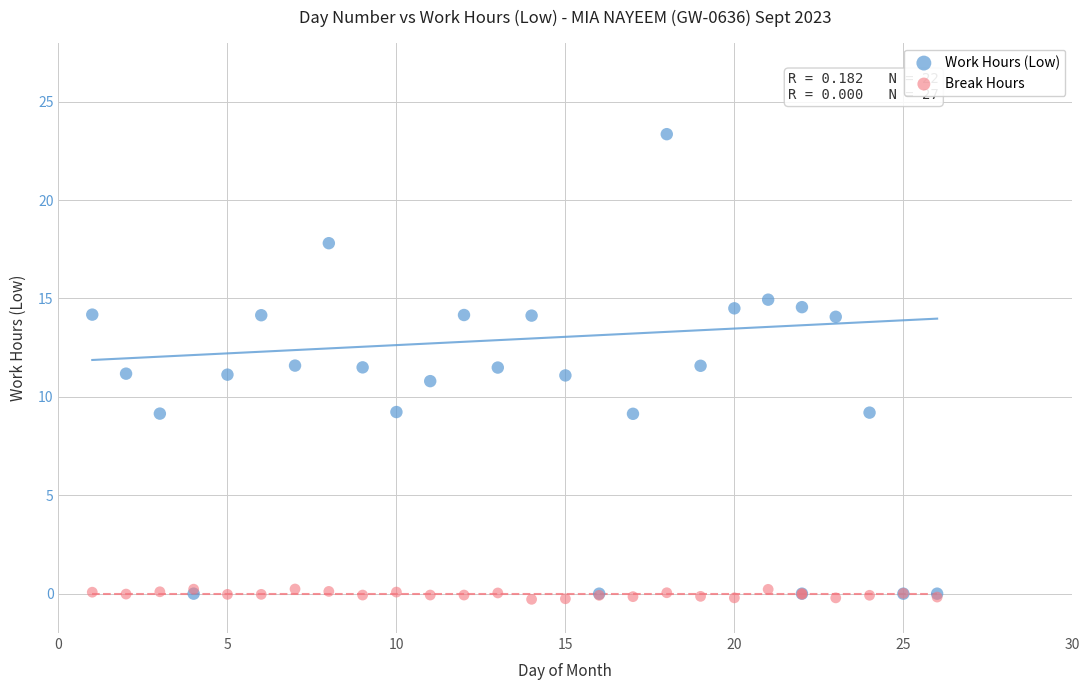

What are all the series names shown in the legend?

Work Hours (Low), Break Hours